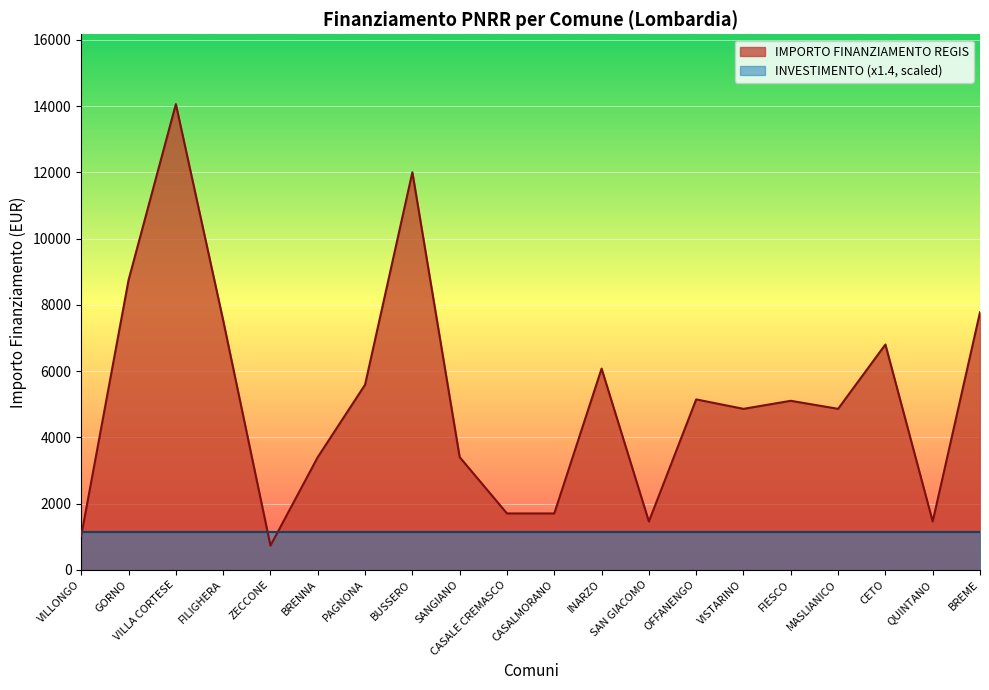

What is the greatest value displayed?

14063.0